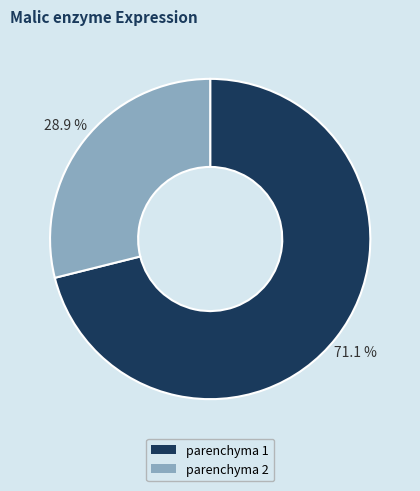

Which slice represents more than half of the pie?

parenchyma 1